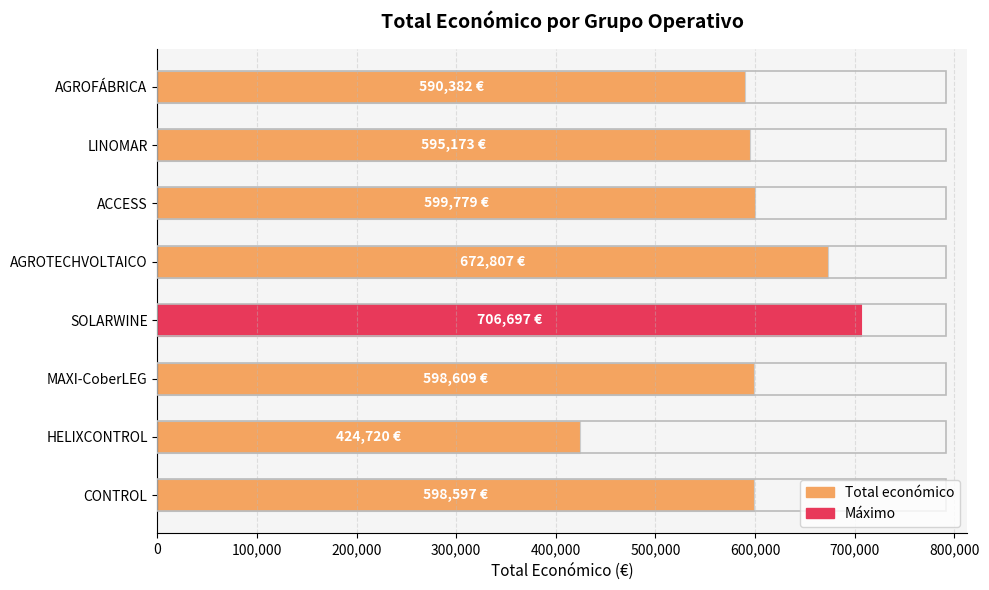

At which category does the chart reach its peak across all series?

SOLARWINE